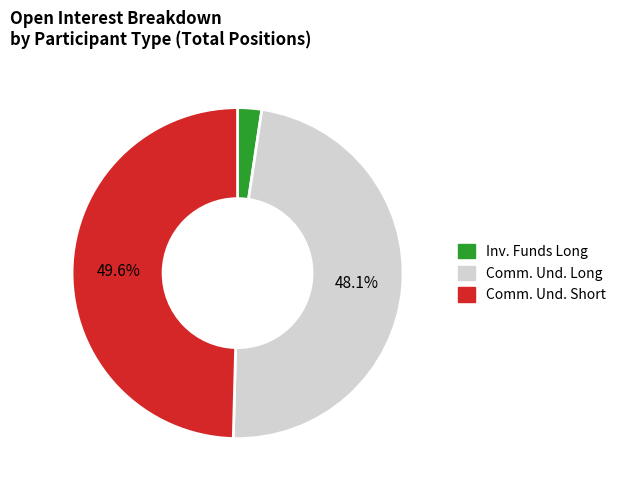

What is the largest slice in the pie chart?

Comm. Und. Short